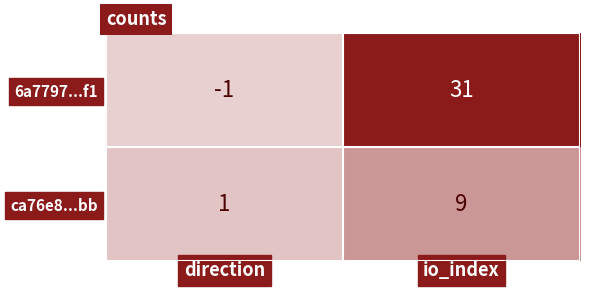

Which series has the widest spread of values?

6a7797...f1